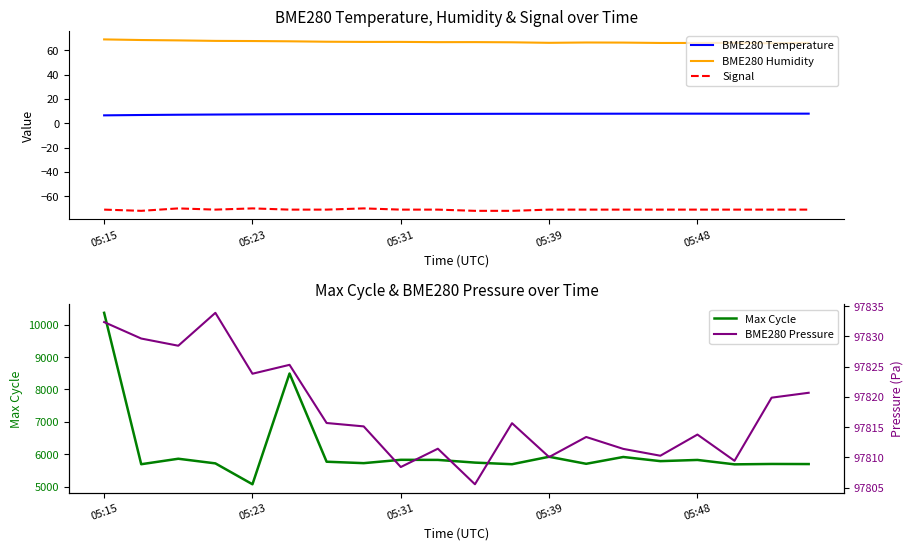

Does the chart have visible grid lines?

No